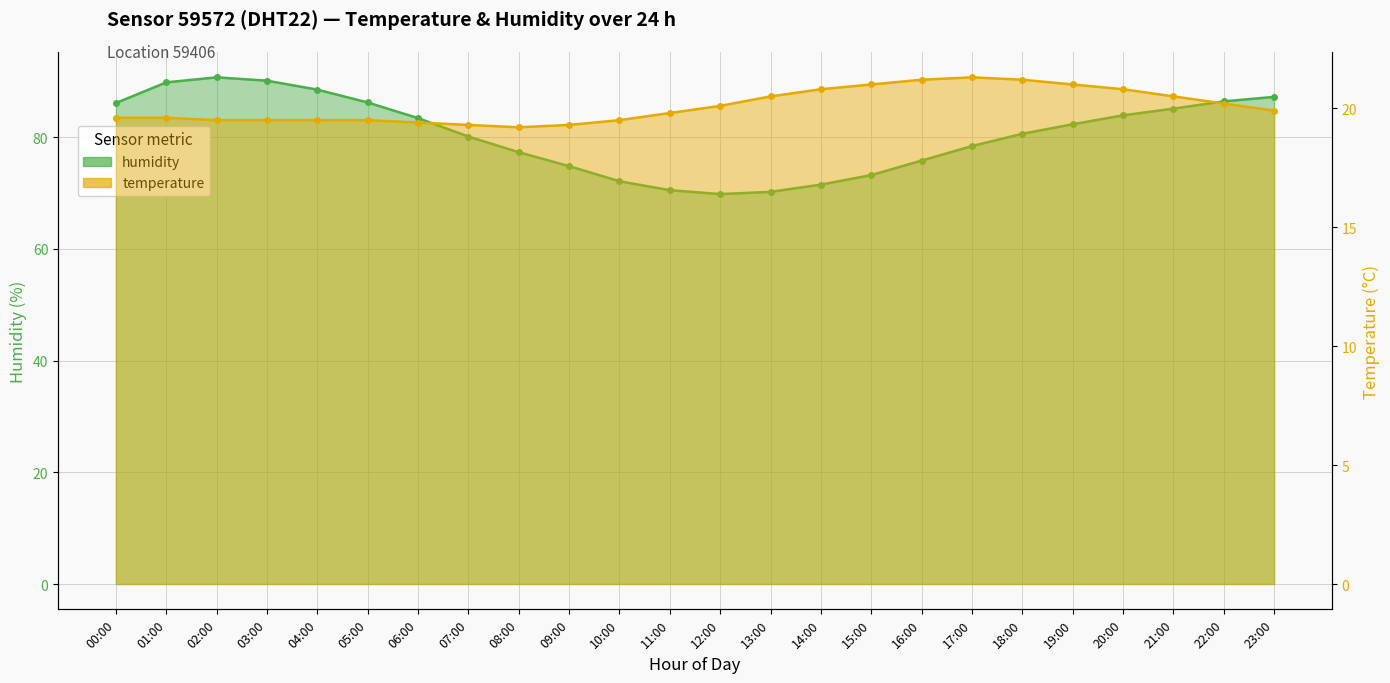

True or false: temperature and humidity cross at least once.

False